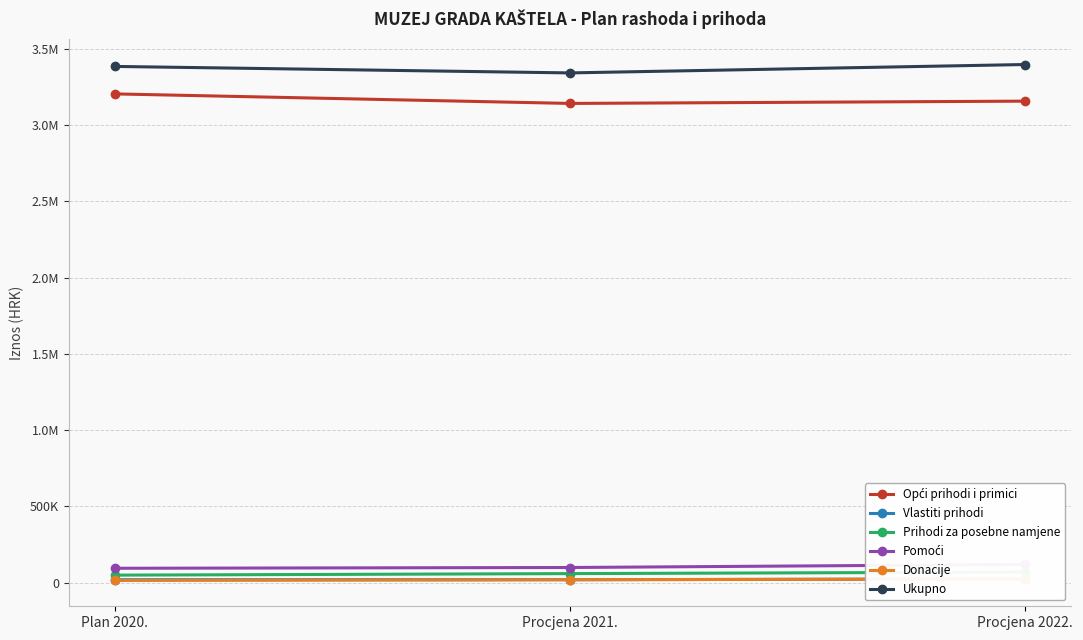

How many lines are shown in the chart?

6